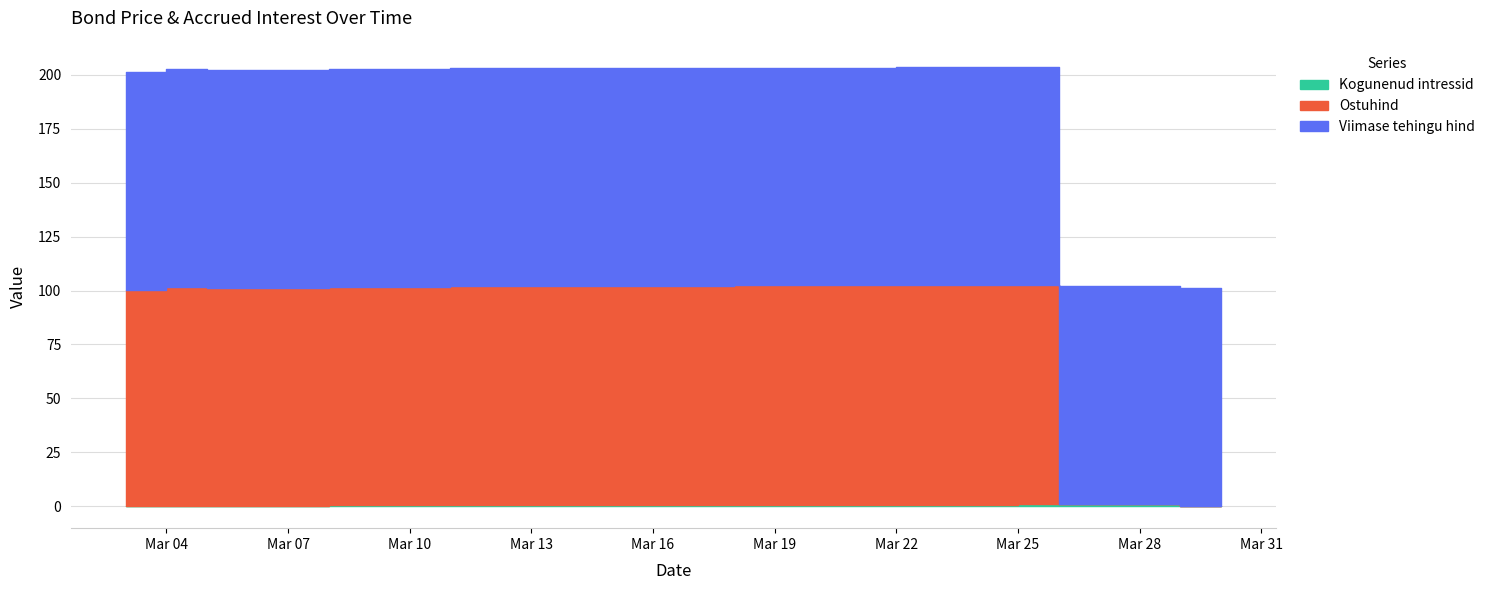

Which series has the largest range (max minus min)?

Ostuhind